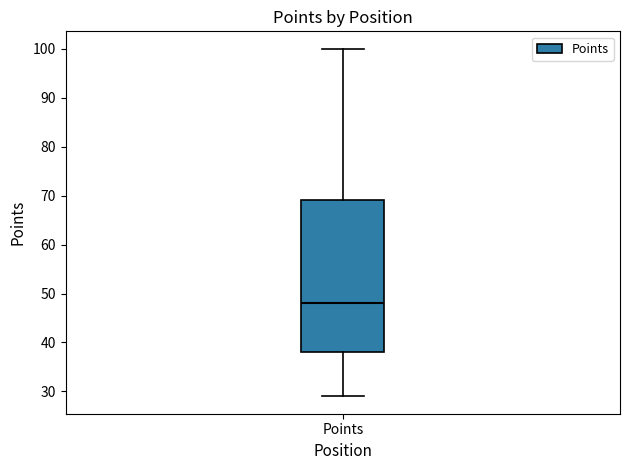

Read this box plot against the y-axis: the position of the median line, the range covered by the box, and the ends of both whiskers. The values are not printed on the chart, so give them approximately, as read against the axis.

median 48, box 38 to 69, whiskers 29 to 100